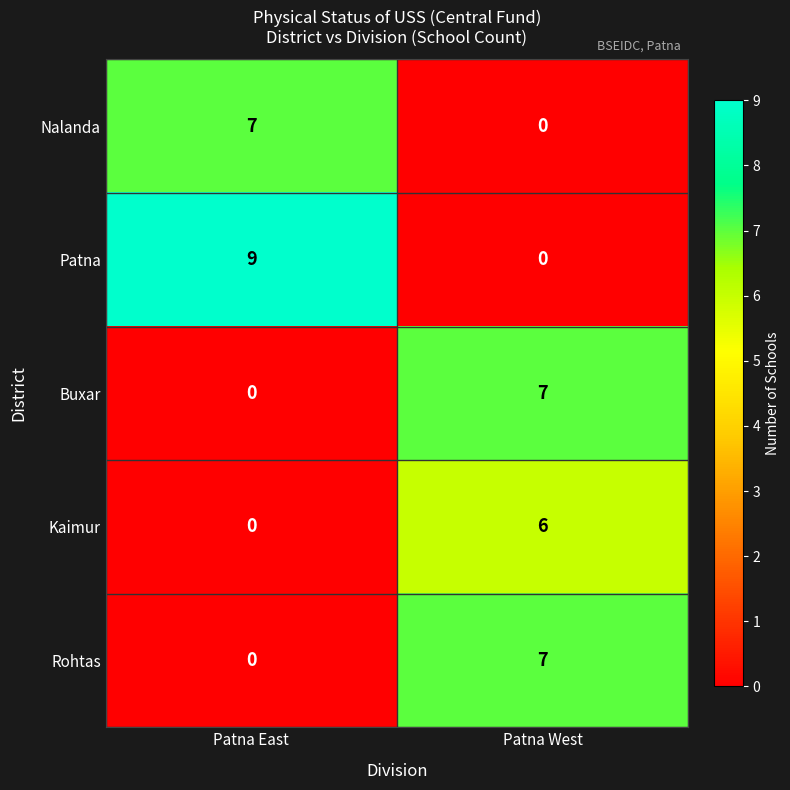

What is the sum of all Rohtas values?

7